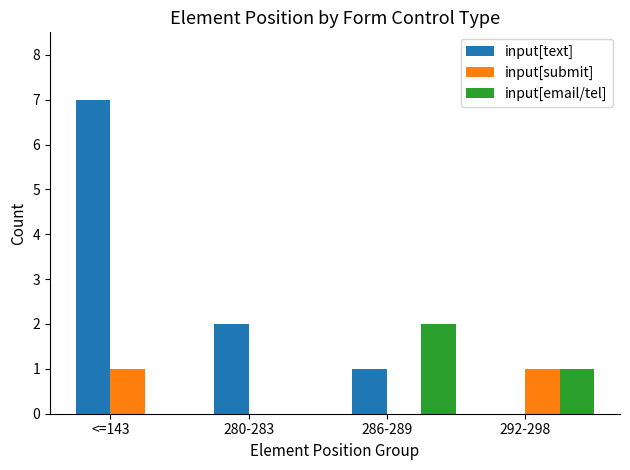

Between <=143 and 286-289, which series saw the biggest shift?

input[text]